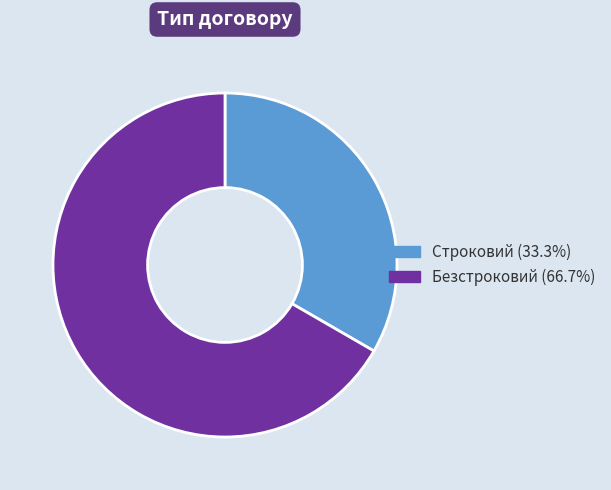

Which slice is the smallest?

Строковий